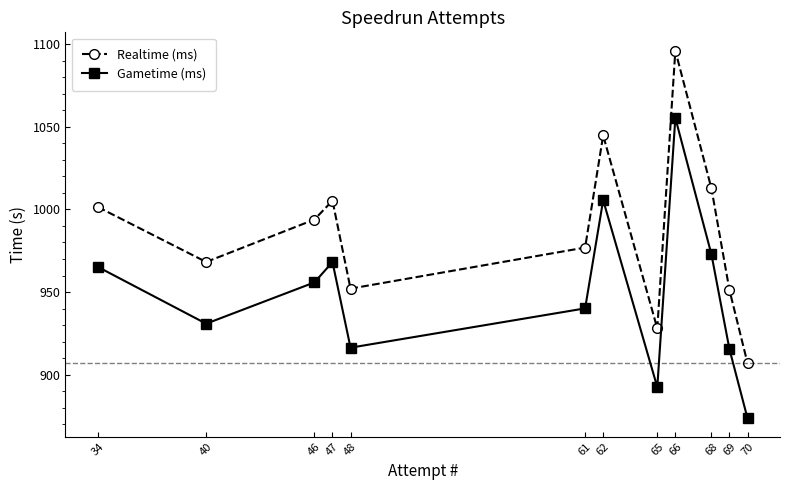

Which series has the largest total across all categories?

Realtime (ms)